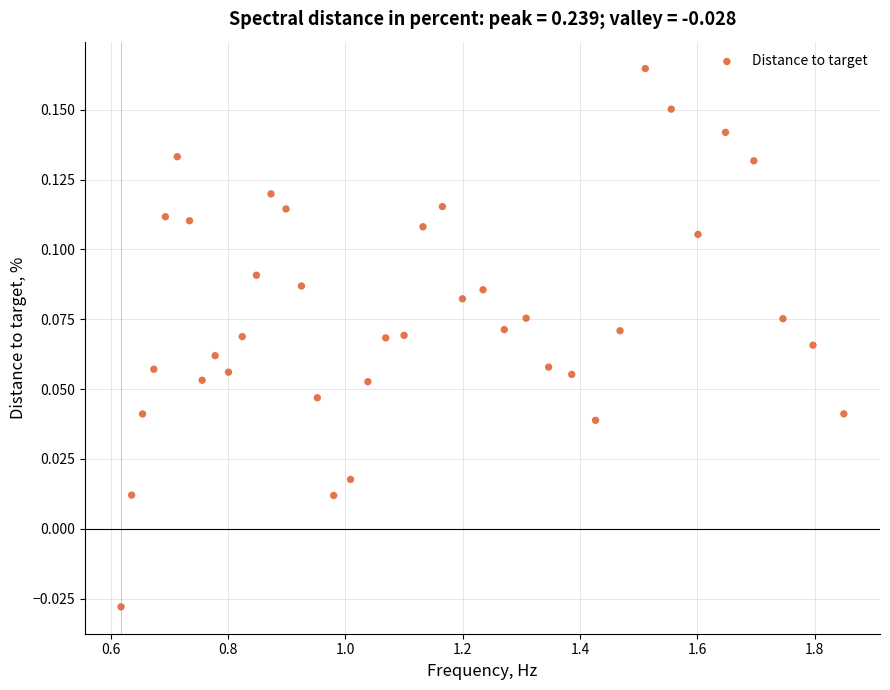

What is the range of X values (max minus min)?

1.2